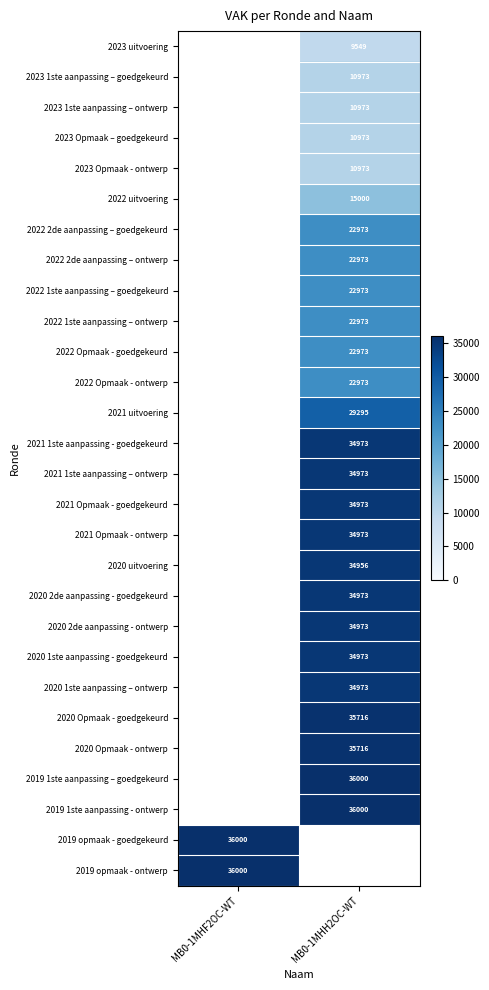

The 2020 2de aanpassing - ontwerp series shows 52389 at MB0-1MHH2OC-WT. True or false?

False